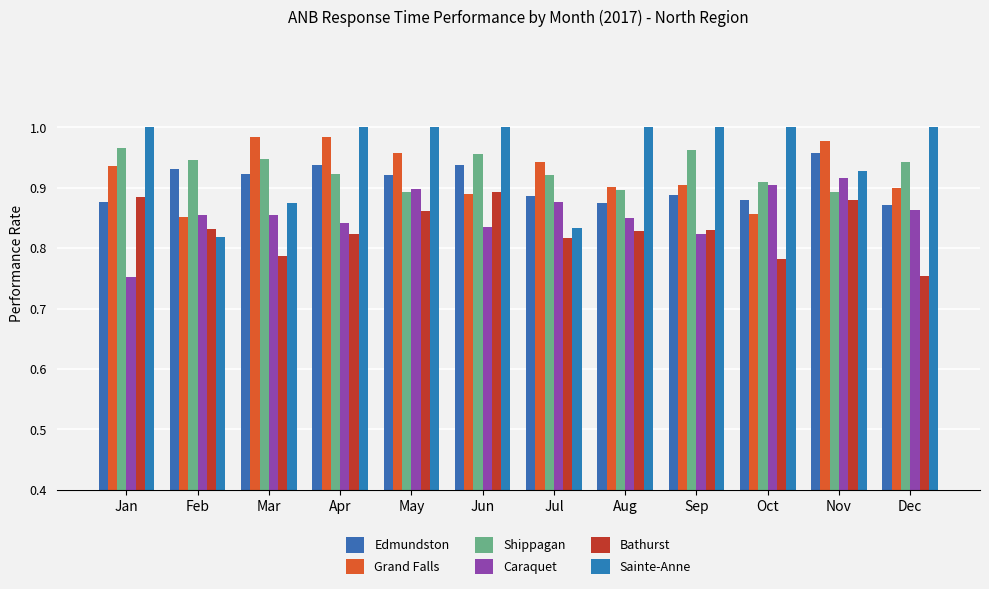

How many bars are there in total?

72